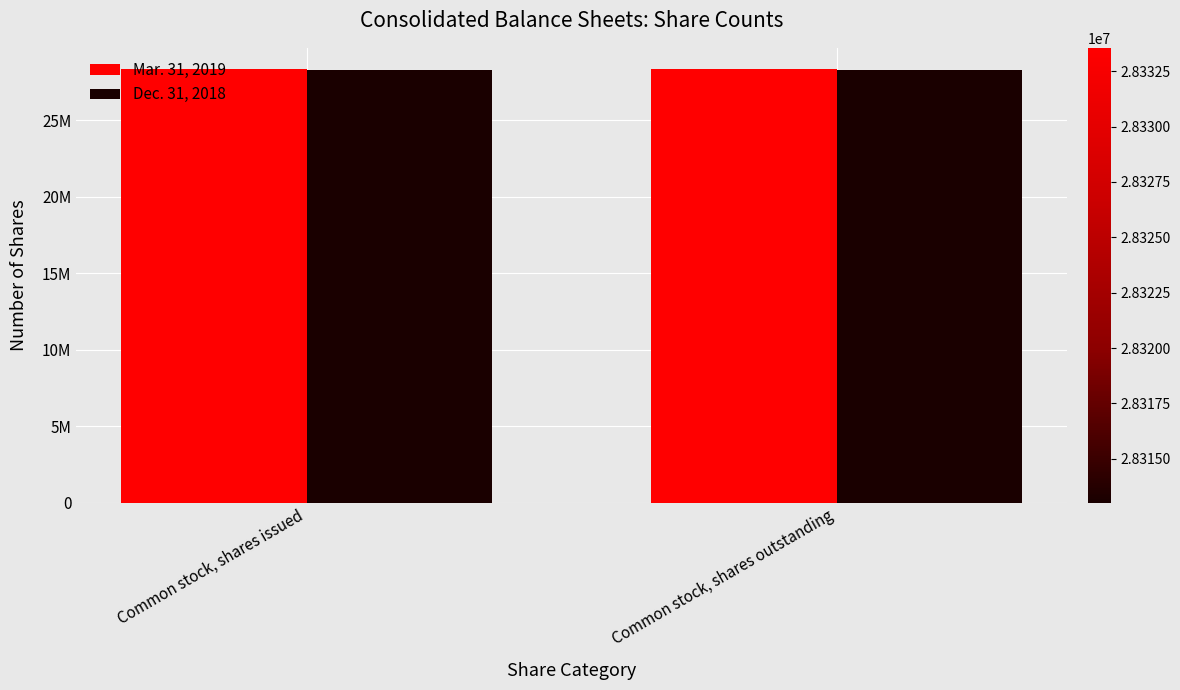

Are the bars horizontal?

No